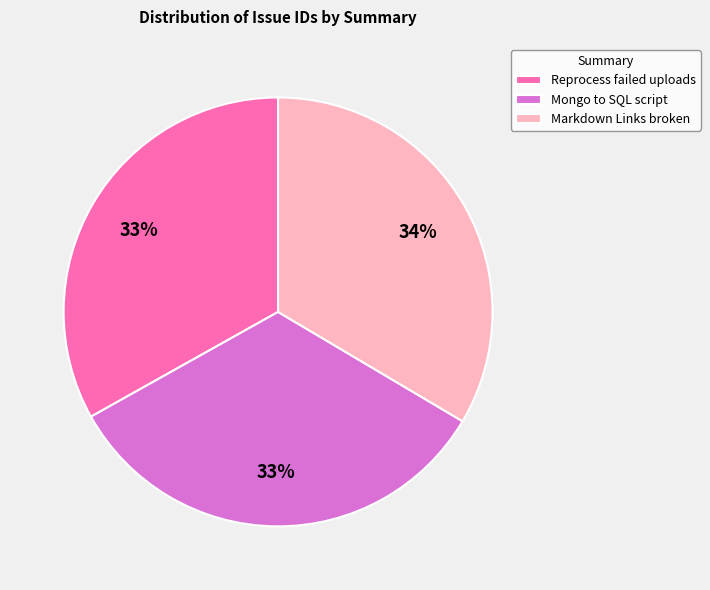

Approximately how many times larger is the value at Reprocess failed uploads compared to Markdown Links broken?

1.0